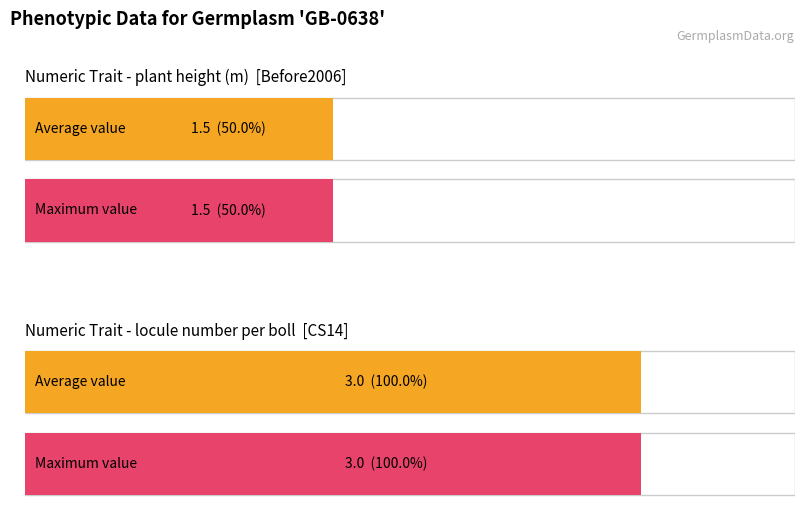

What is the minimum value for plant height (m)?

1.5